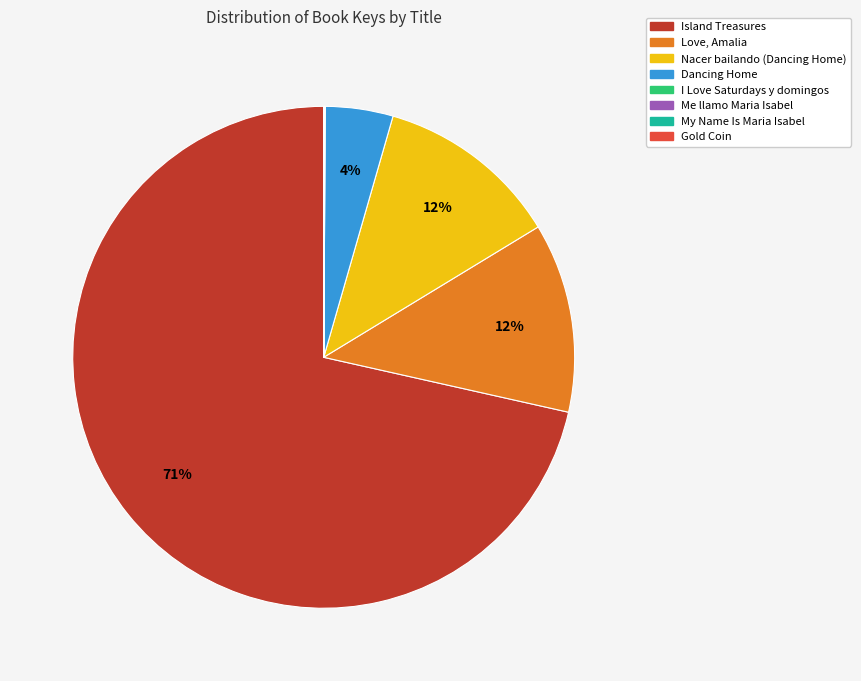

To the nearest percent, what is the average slice percentage?

12%